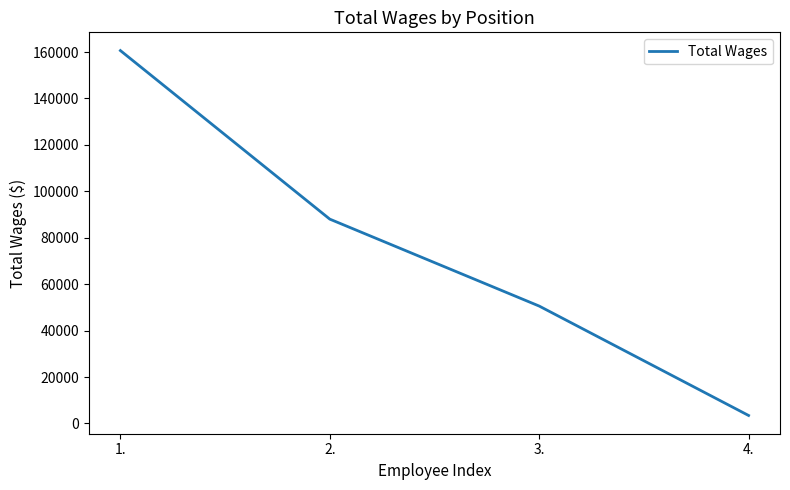

Reading left to right, transcribe all the data shown in this chart.

160642	88021	50570	3431